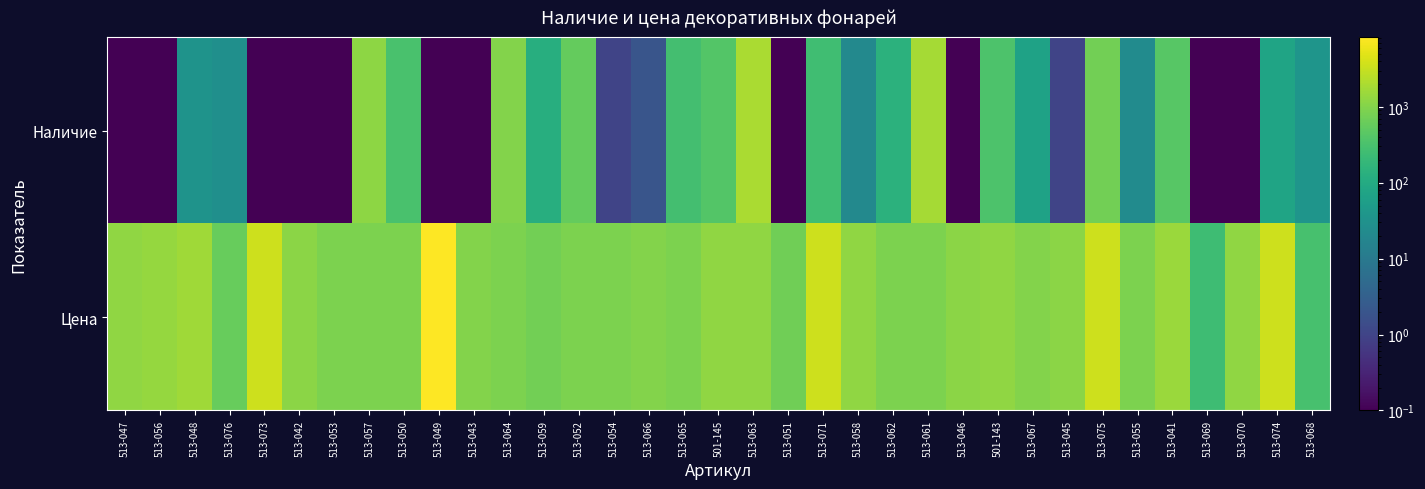

Reading right to left, transcribe all the data shown in this chart.

Наличие: 513-068=37.0	513-074=73.0	513-070=0.1	513-069=0.1	513-041=443.0	513-055=24.0	513-075=737.0	513-045=1.0	513-067=69.0	501-143=344.0	513-046=0.1	513-061=1805.0	513-062=145.0	513-058=21.0	513-071=254.0	513-051=0.1	513-063=1910.0	501-145=392.0	513-065=282.0	513-066=2.0	513-054=1.0	513-052=575.0	513-059=119.0	513-064=1009.0	513-043=0.1	513-049=0.1	513-050=319.0	513-057=1188.0	513-053=0.1	513-042=0.1	513-073=0.1	513-076=28.0	513-048=34.0	513-056=0.1	513-047=0.1
Цена: 513-068=299.0	513-074=3411.0	513-070=1237.5	513-069=248.8	513-041=1506.3	513-055=873.8	513-075=3411.0	513-045=1138.0	513-067=999.0	501-143=1264.6	513-046=1138.0	513-061=873.8	513-062=873.8	513-058=1264.6	513-071=3411.0	513-051=699.0	513-063=1264.6	501-145=1264.6	513-065=873.8	513-066=999.0	513-054=873.8	513-052=873.8	513-059=749.0	513-064=873.8	513-043=999.0	513-049=8205.5	513-050=873.8	513-057=873.8	513-053=873.8	513-042=1138.0	513-073=3411.0	513-076=599.0	513-048=1632.9	513-056=1355.7	513-047=1264.6